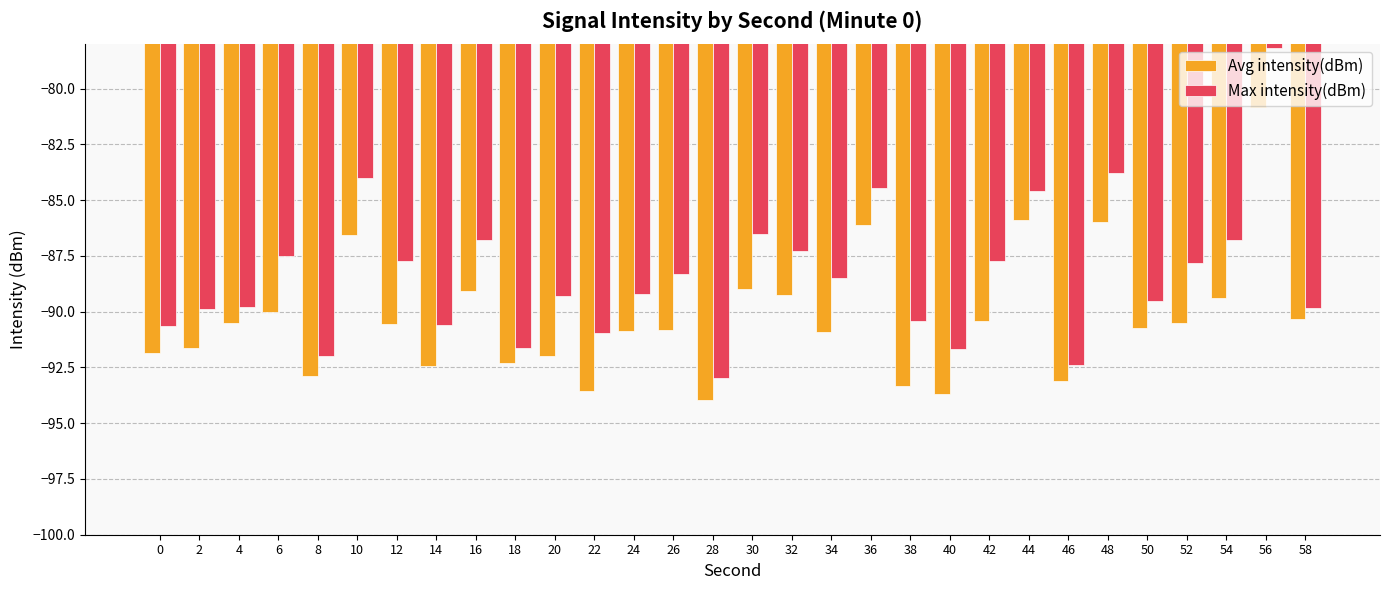

The value of Avg intensity(dBm) at 24 is -39.5. True or false?

False